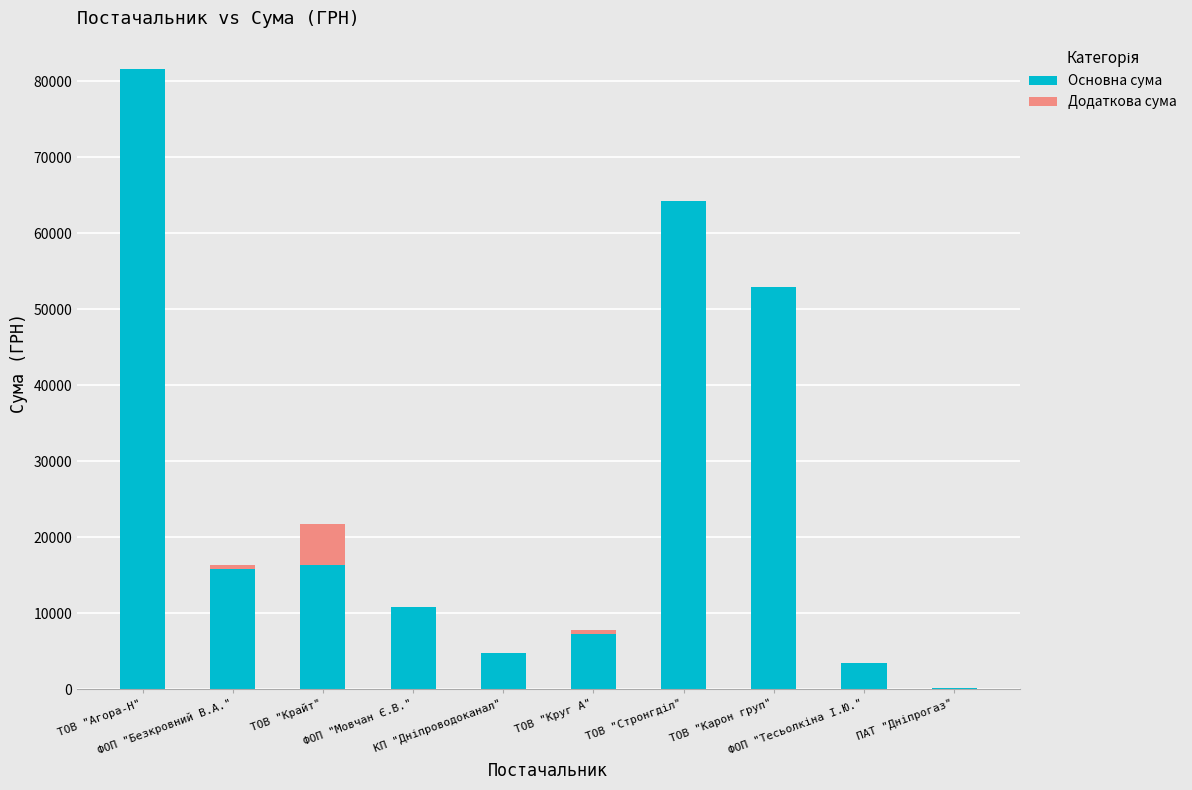

Are the bars grouped side by side (vs. stacked)?

No